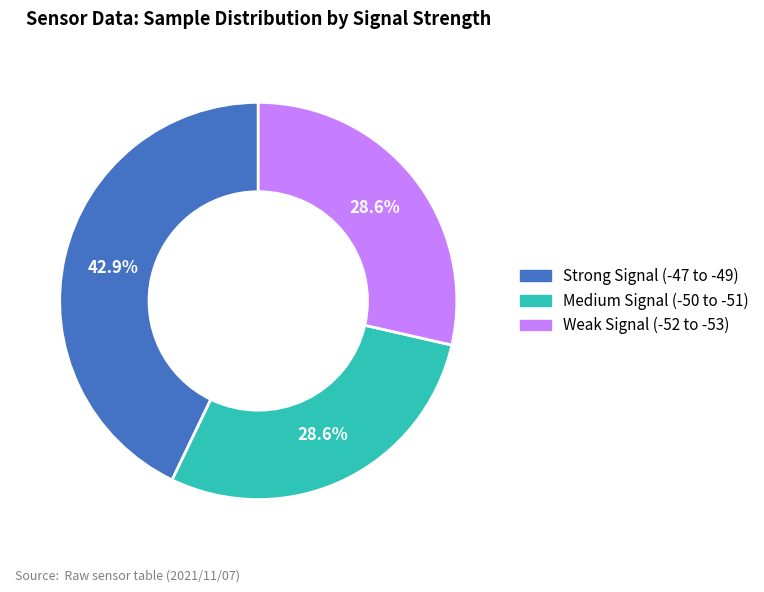

Is there any slice that represents more than half of the pie?

No